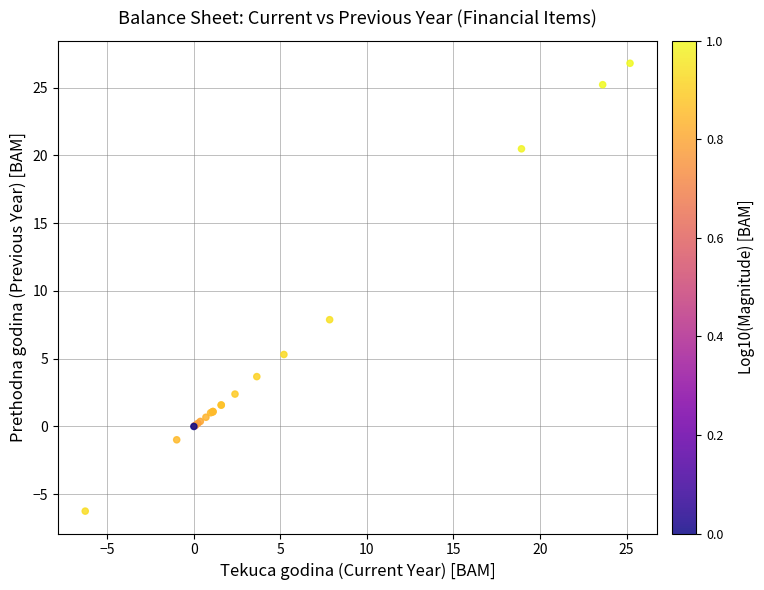

What Y value in the scatter plot is closest to 10?

7.9